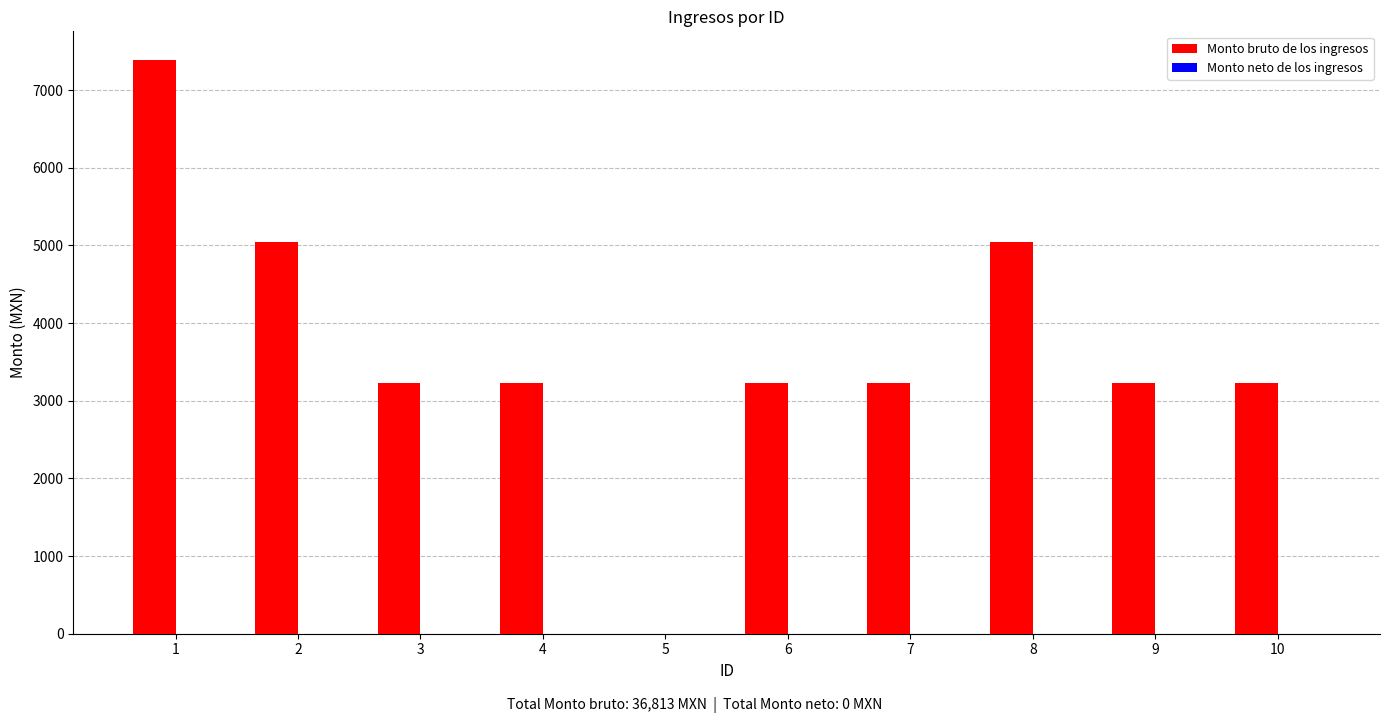

What is the ratio of the value at 8 to the value at 1?

0.7